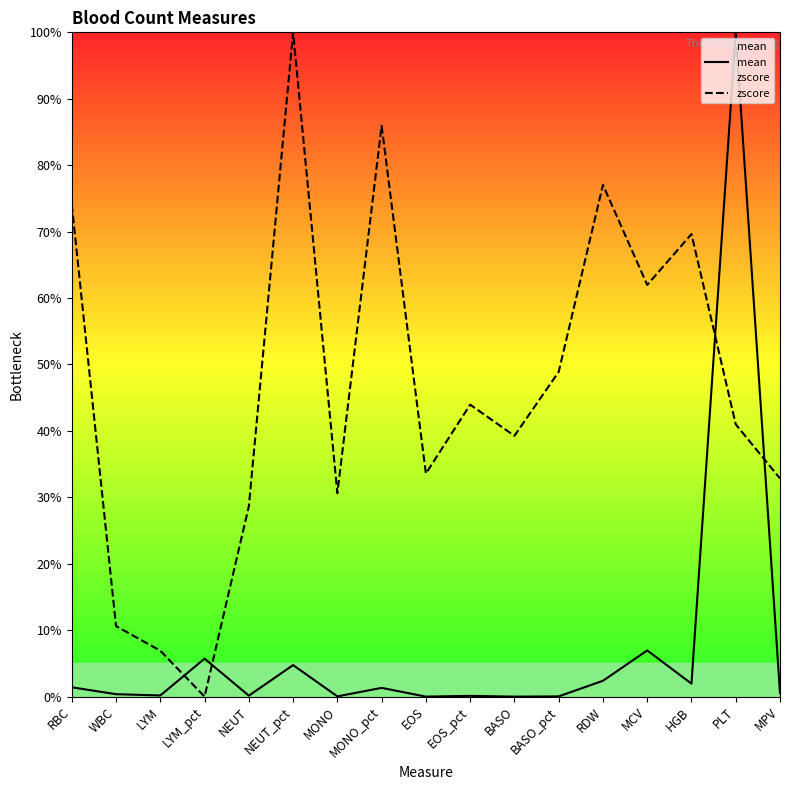

What is the greatest value displayed?

100.0